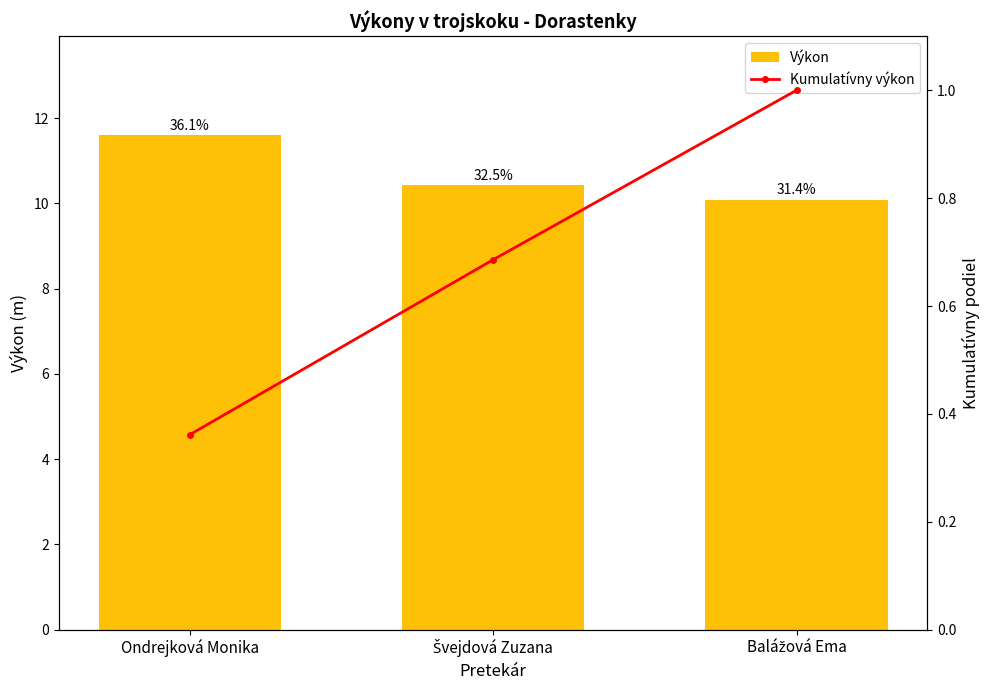

At which label does Kumulatívny výkon reach its peak?

Balážová Ema